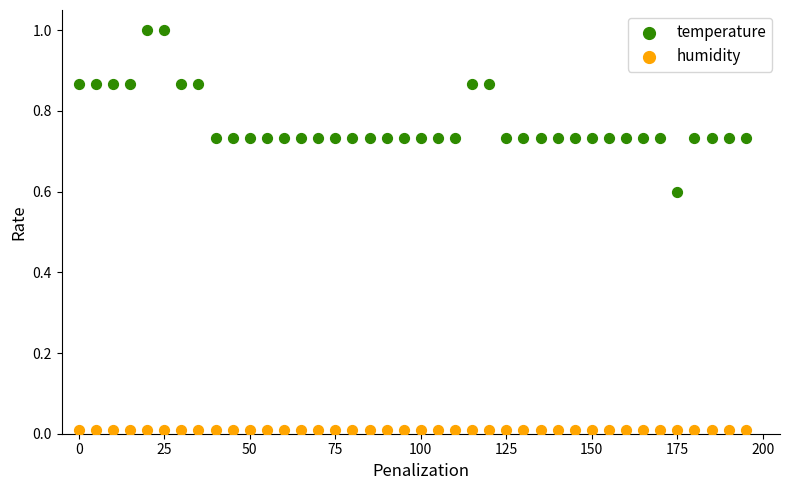

What are all the series names shown in the legend?

temperature, humidity